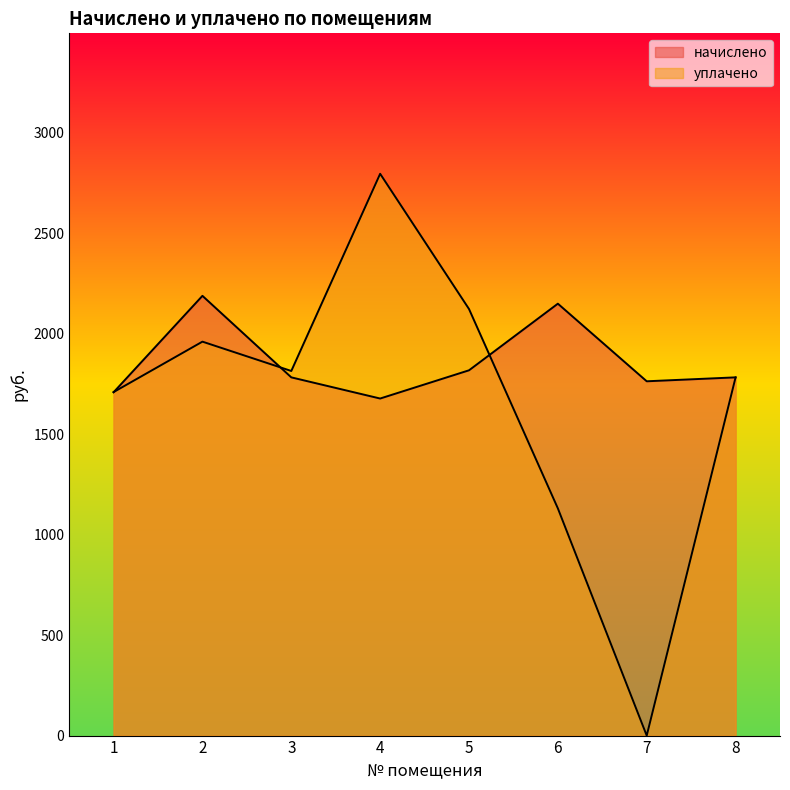

Where does the начислено series first go above 1782?

2